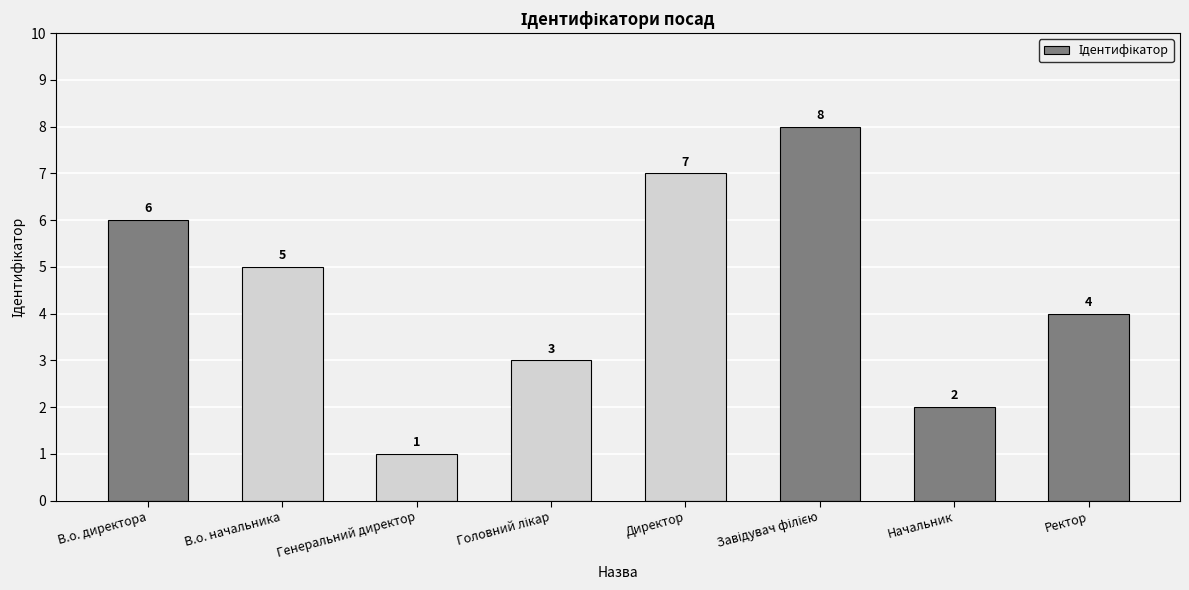

What position from the left is Генеральний директор?

3